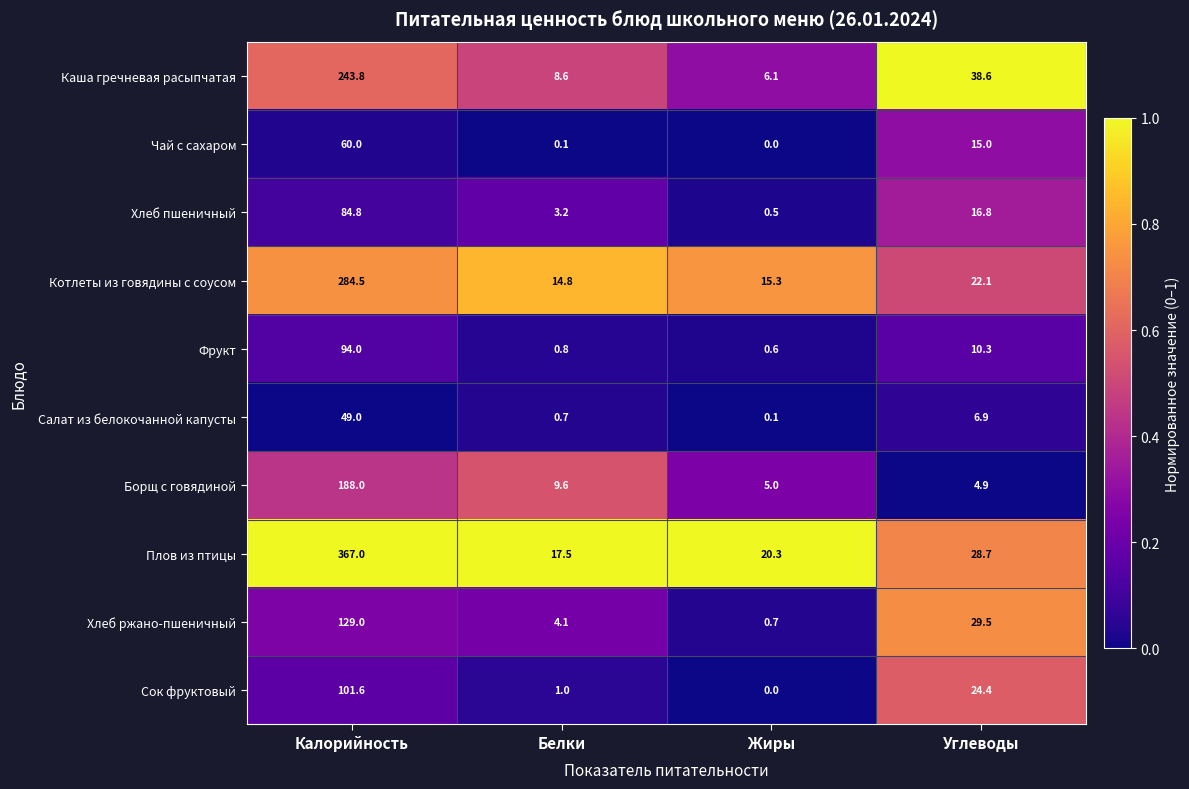

At which category is the sum across all series the highest?

Калорийность